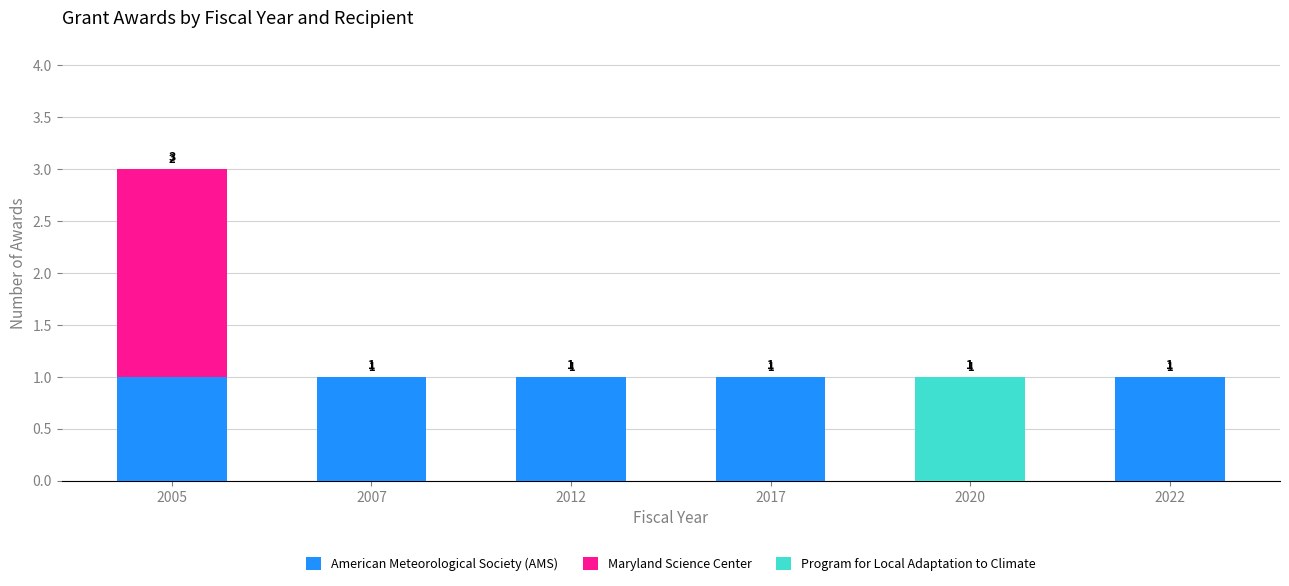

How many American Meteorological Society (AMS) values are between 1 and 2?

5